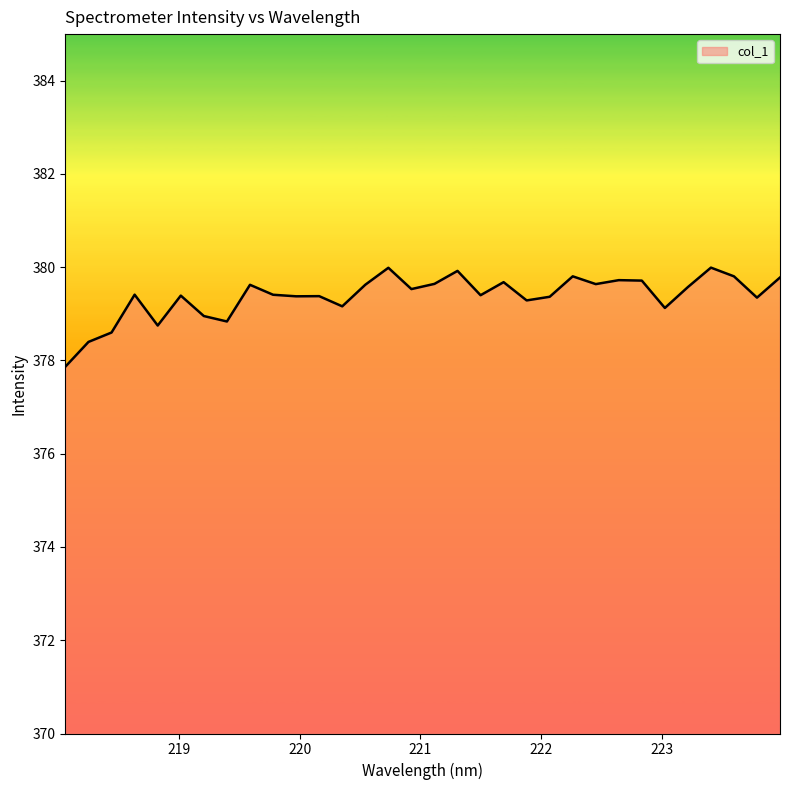

What is the greatest value displayed?

380.0